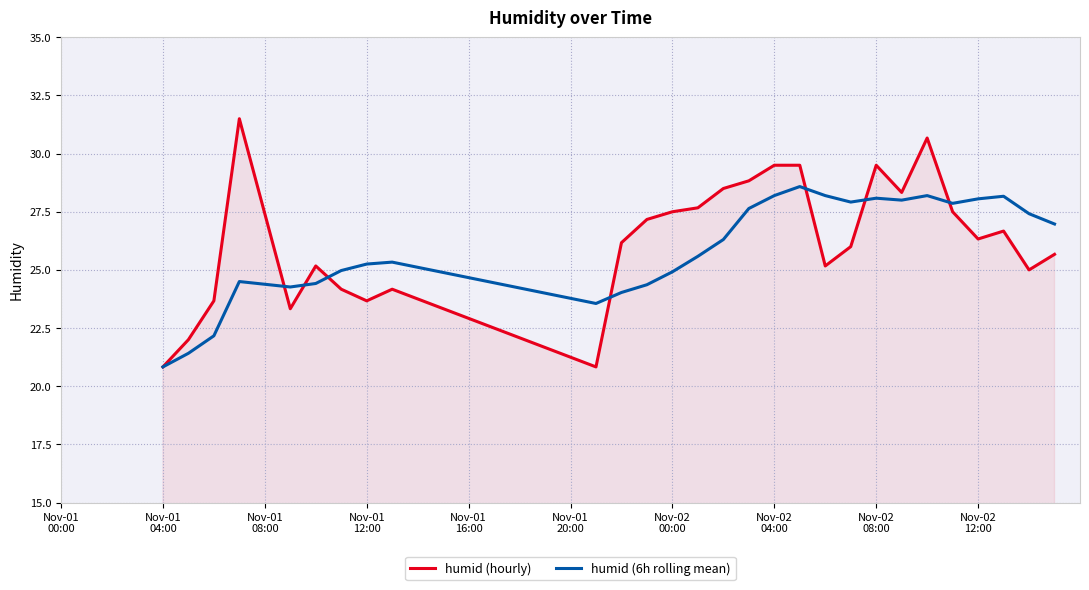

List the series in order of their peak value, lowest first.

humid (6h rolling mean), humid (hourly)